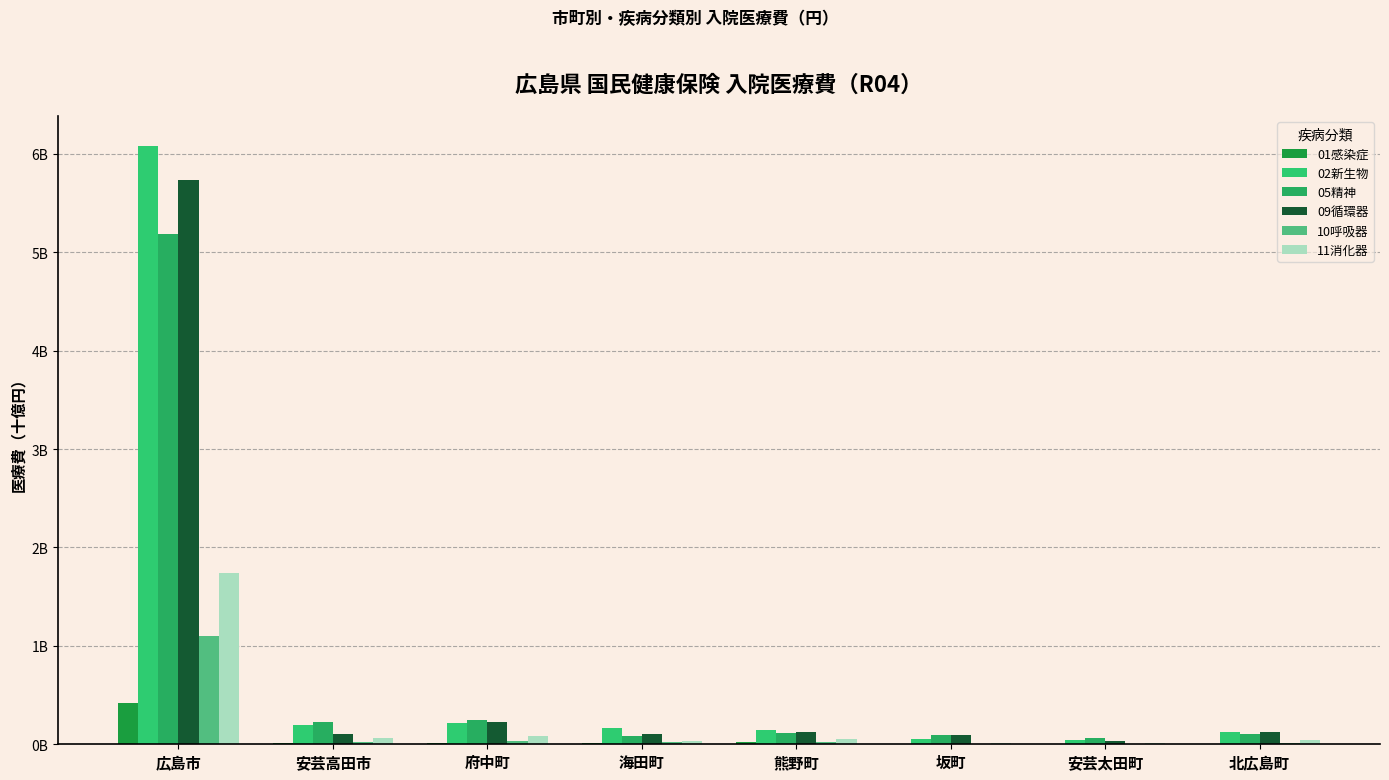

Which series changed the most between 坂町 and 安芸太田町?

09循環器